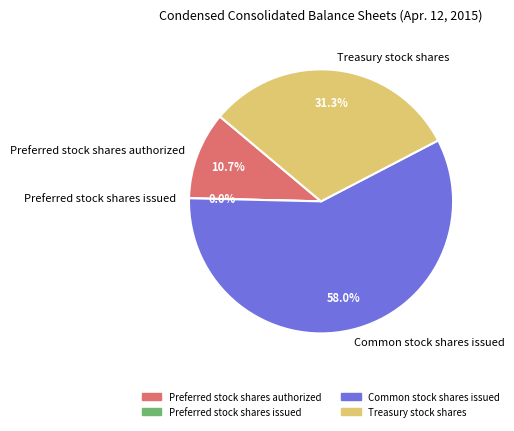

What is the largest slice in the pie chart?

Common stock shares issued